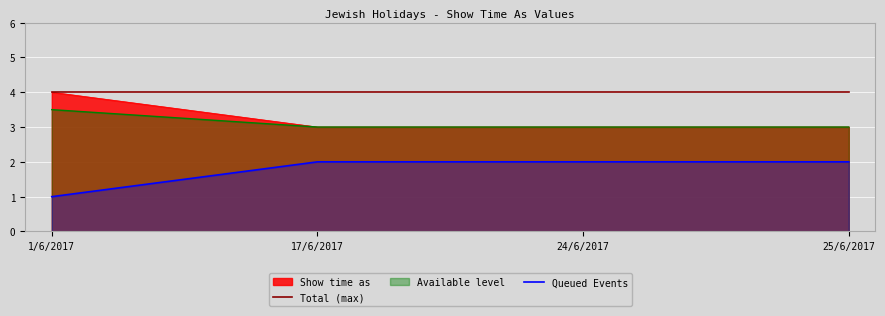

What is the maximum value shown in the chart?

4.0